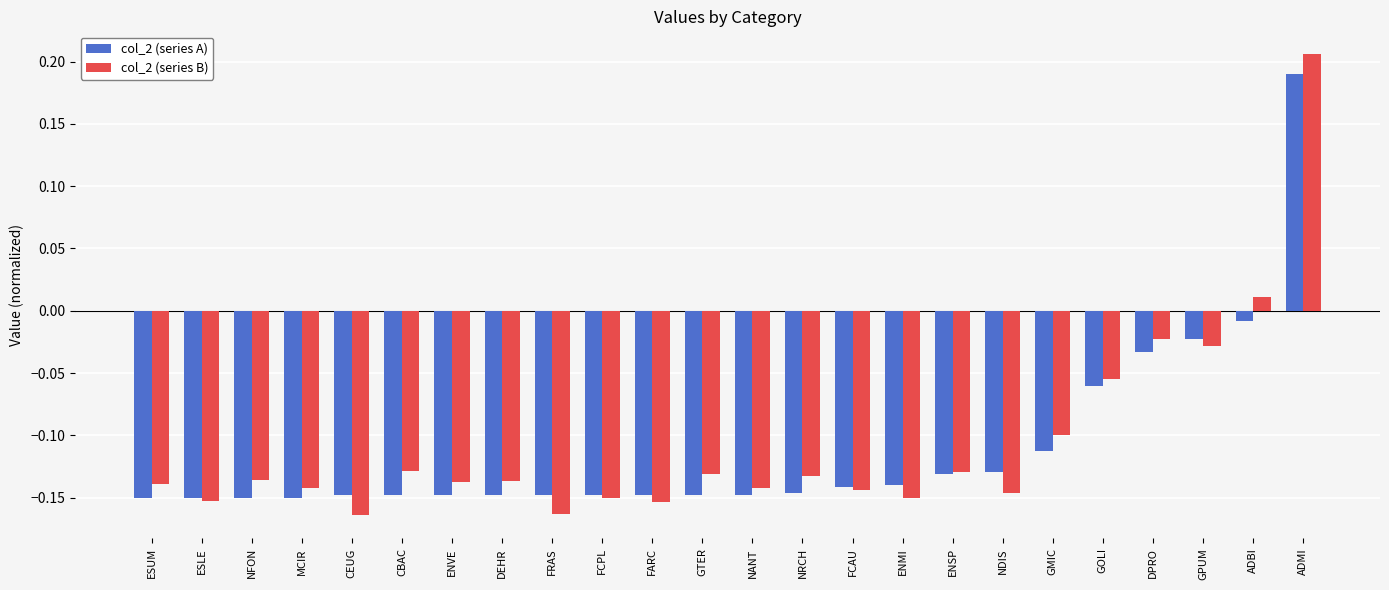

Rank the series at GTER from highest to lowest value.

col_2 (series B), col_2 (series A)